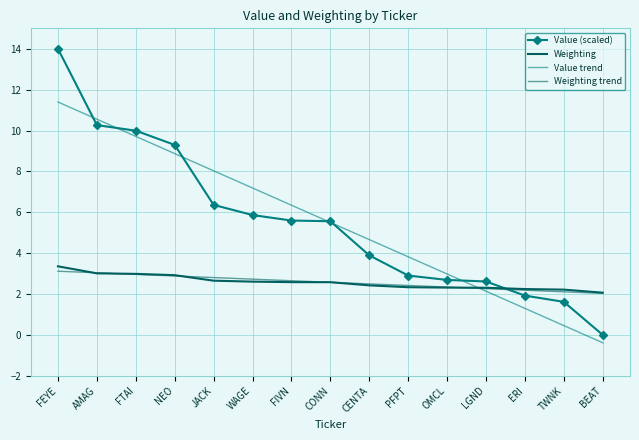

Rank the series at JACK from lowest to highest value.

Weighting, Weighting trend, Value (scaled), Value trend